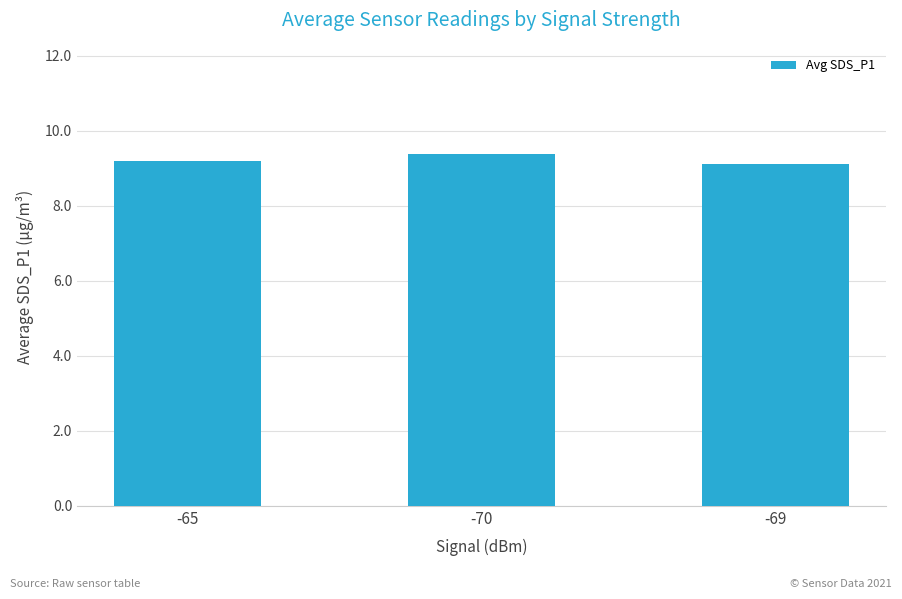

Count the values in the range 9 to 10.

3